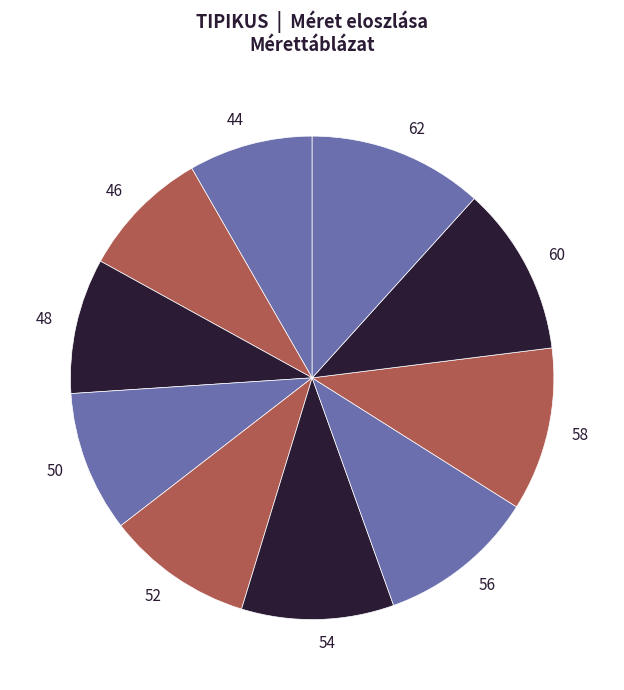

Which has a higher value, 62 or 48?

62